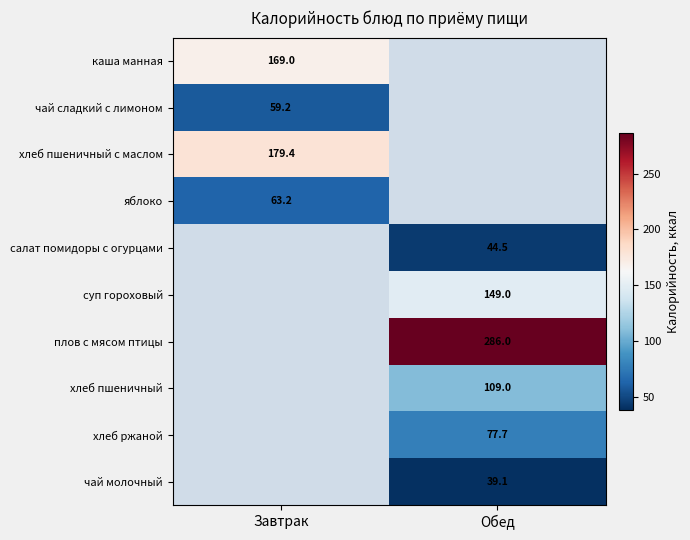

Is the value of хлеб пшеничный at Обед greater than the value of суп гороховый at Обед?

No